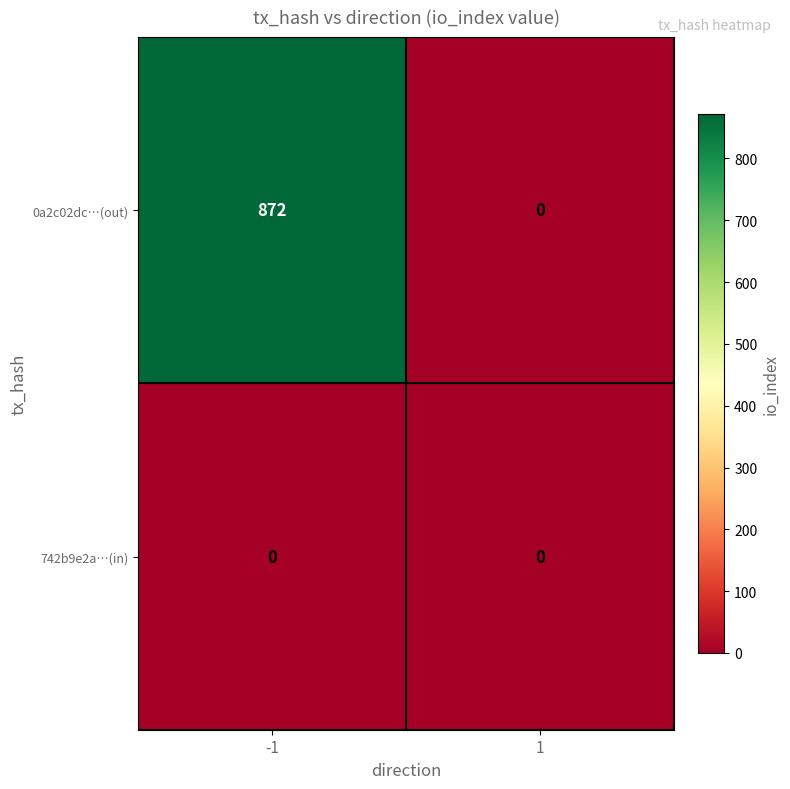

What is the sum of the 0a2c02dc…(out) values at -1 and 1?

872